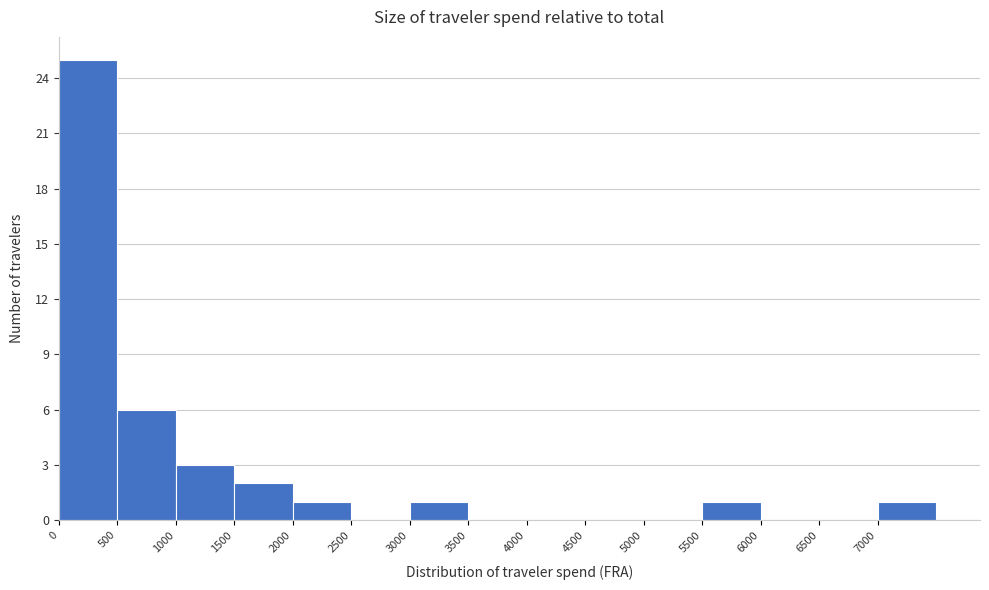

What is the height of the bar covering 0 to 500 on the x-axis? The values are not printed on the chart, so give them approximately, as read against the axis.

25